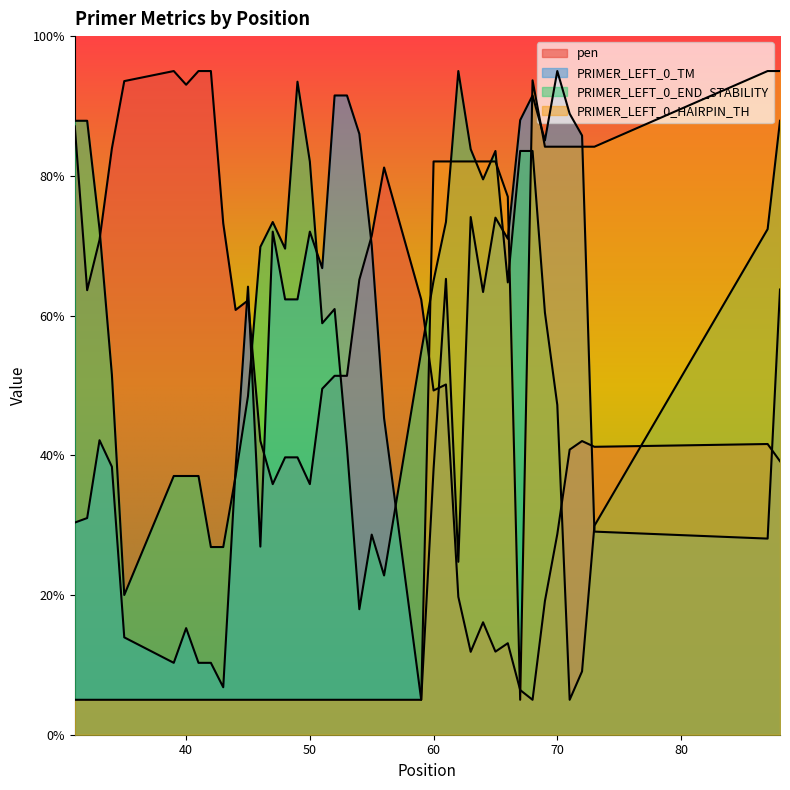

At which category does PRIMER_LEFT_0_END_STABILITY reach its first local peak?

47